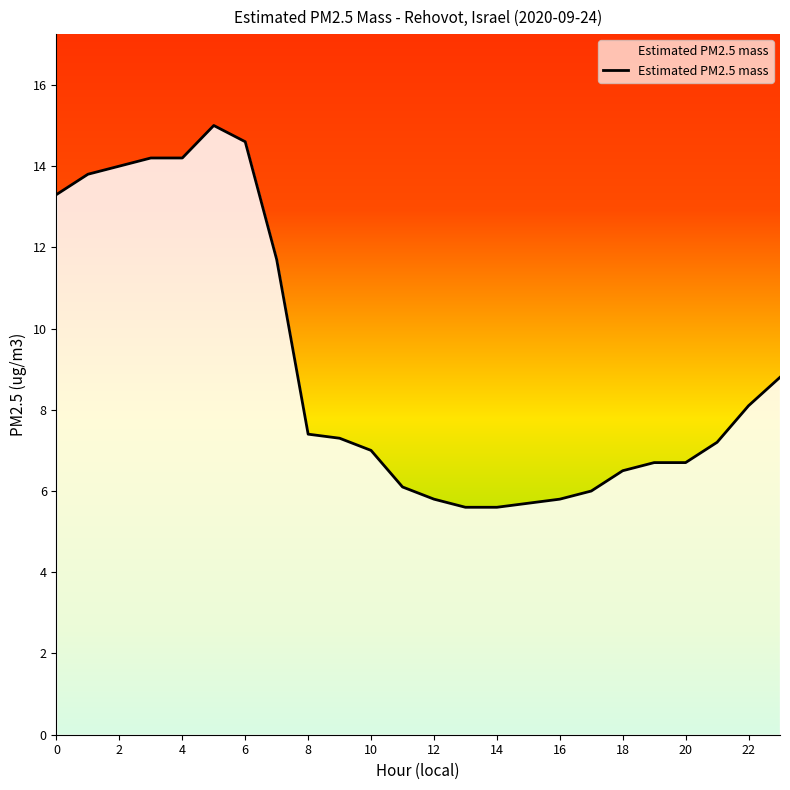

Is it true that the value at 22 is 5.3?

False